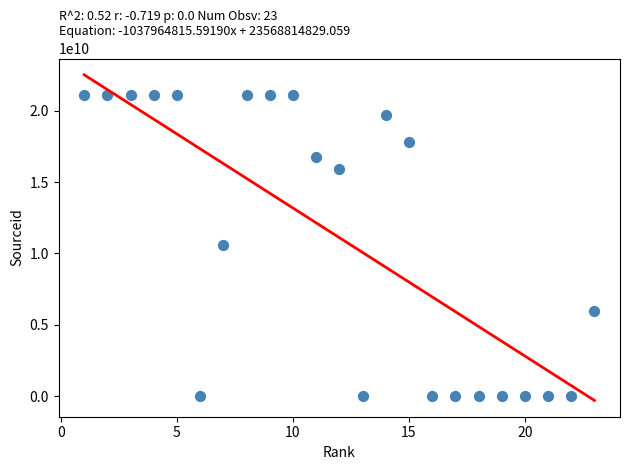

What is the range of X values (max minus min)?

22